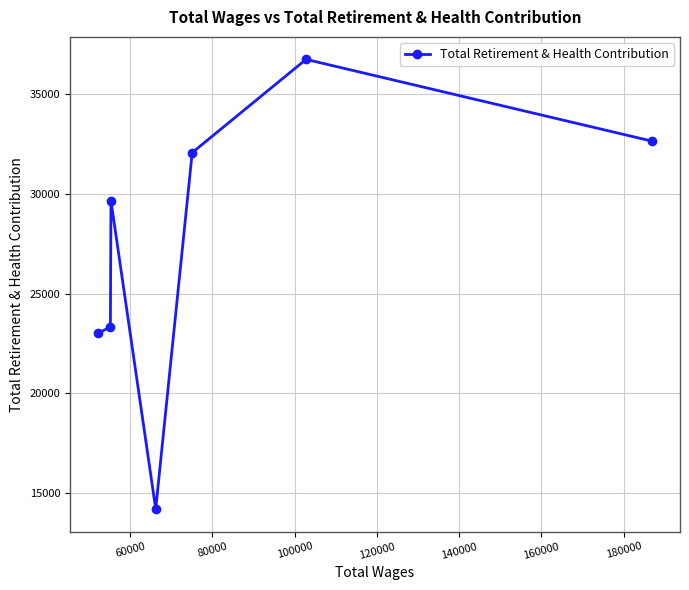

What is the smallest value displayed?

14208